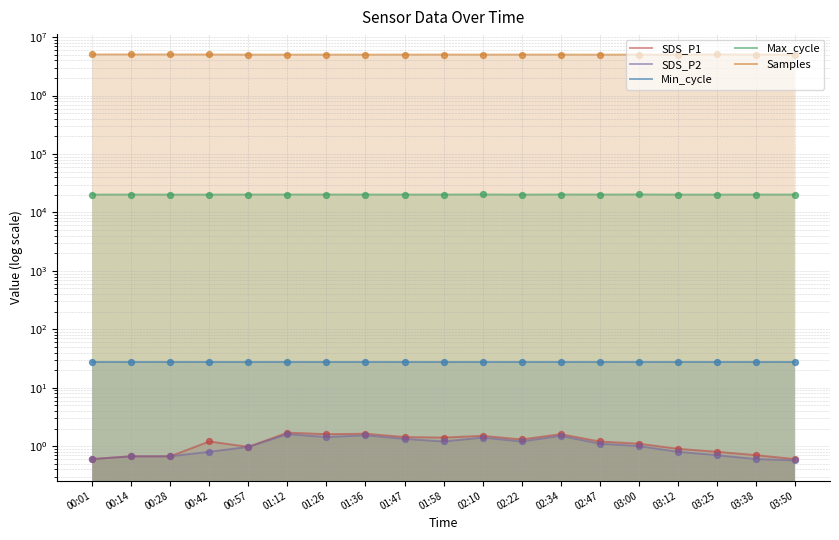

Which series has the largest total across all categories?

Samples